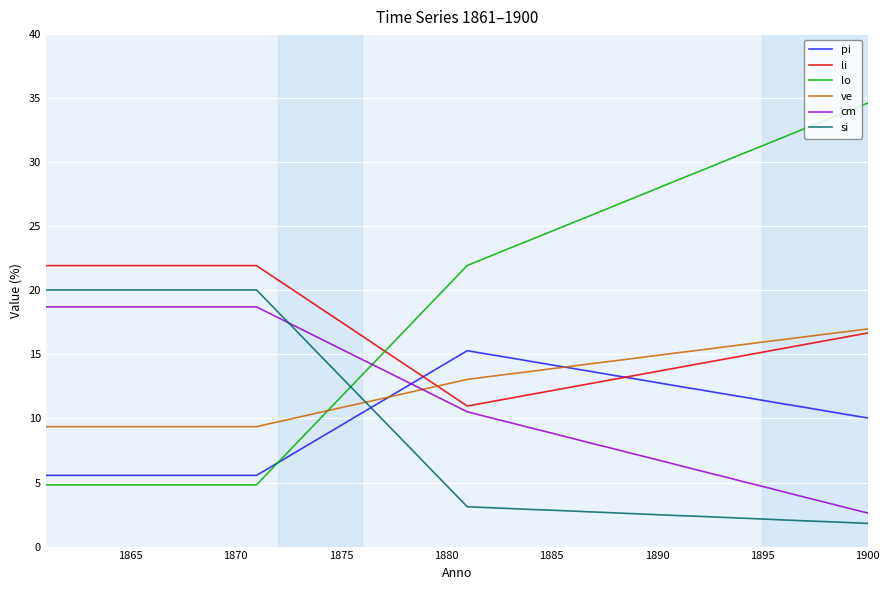

What is the highest value of the lo series?

34.6